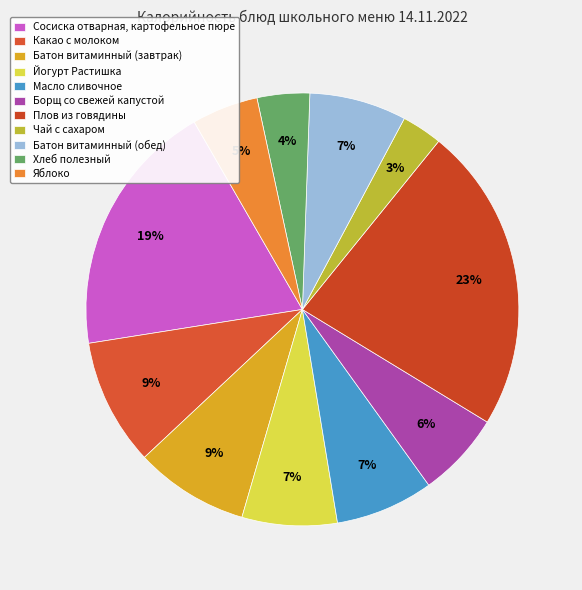

What percentage is the Масло сливочное slice, to the nearest percent?

7%